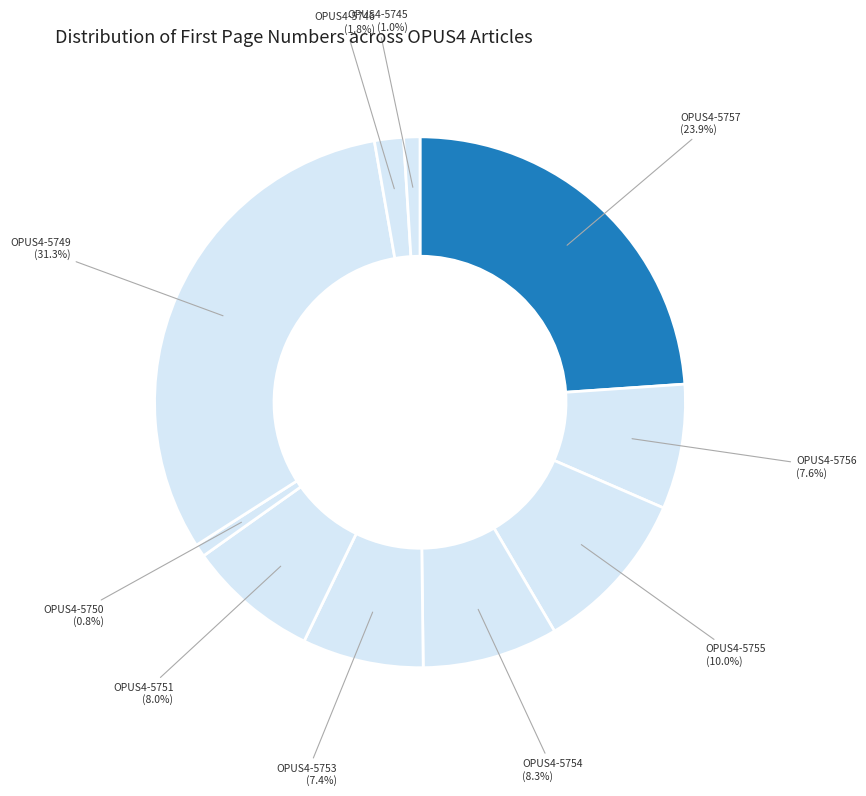

Count the number of slices in the pie.

10